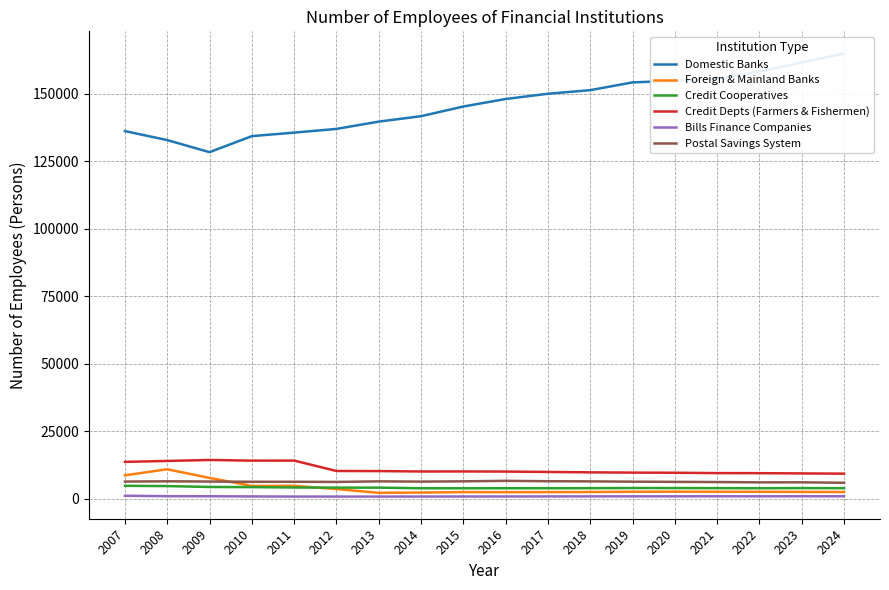

Is it true that Foreign & Mainland Banks equals 2344 at 2014?

True